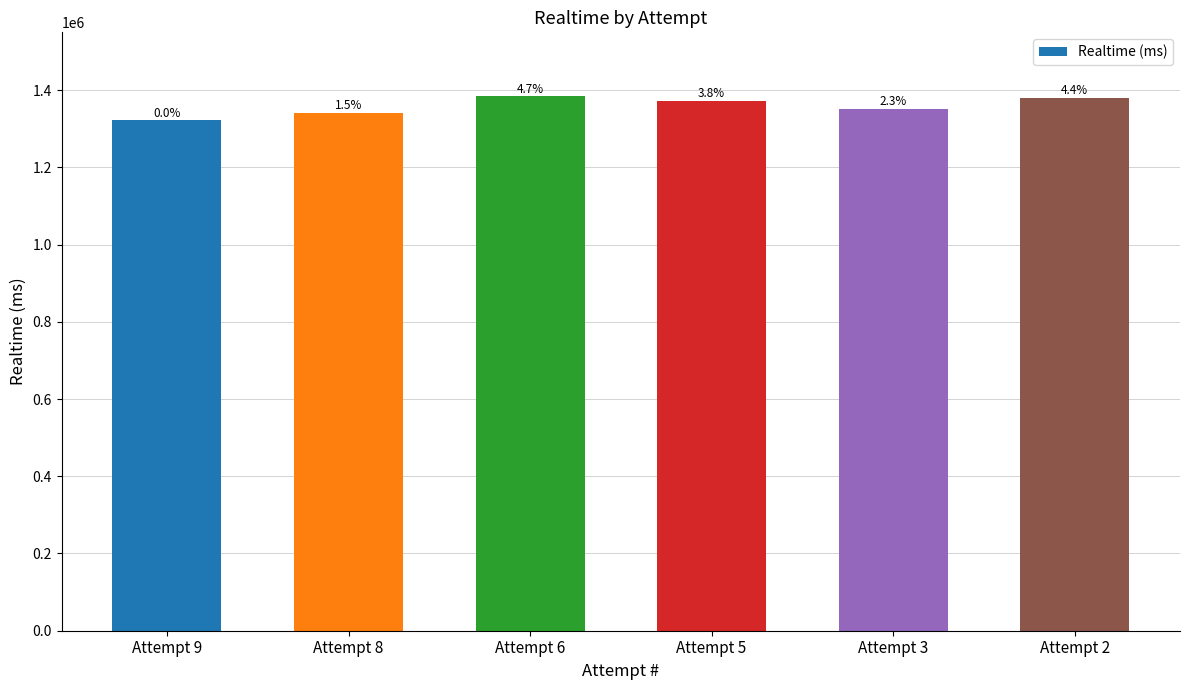

Are the bars horizontal?

No